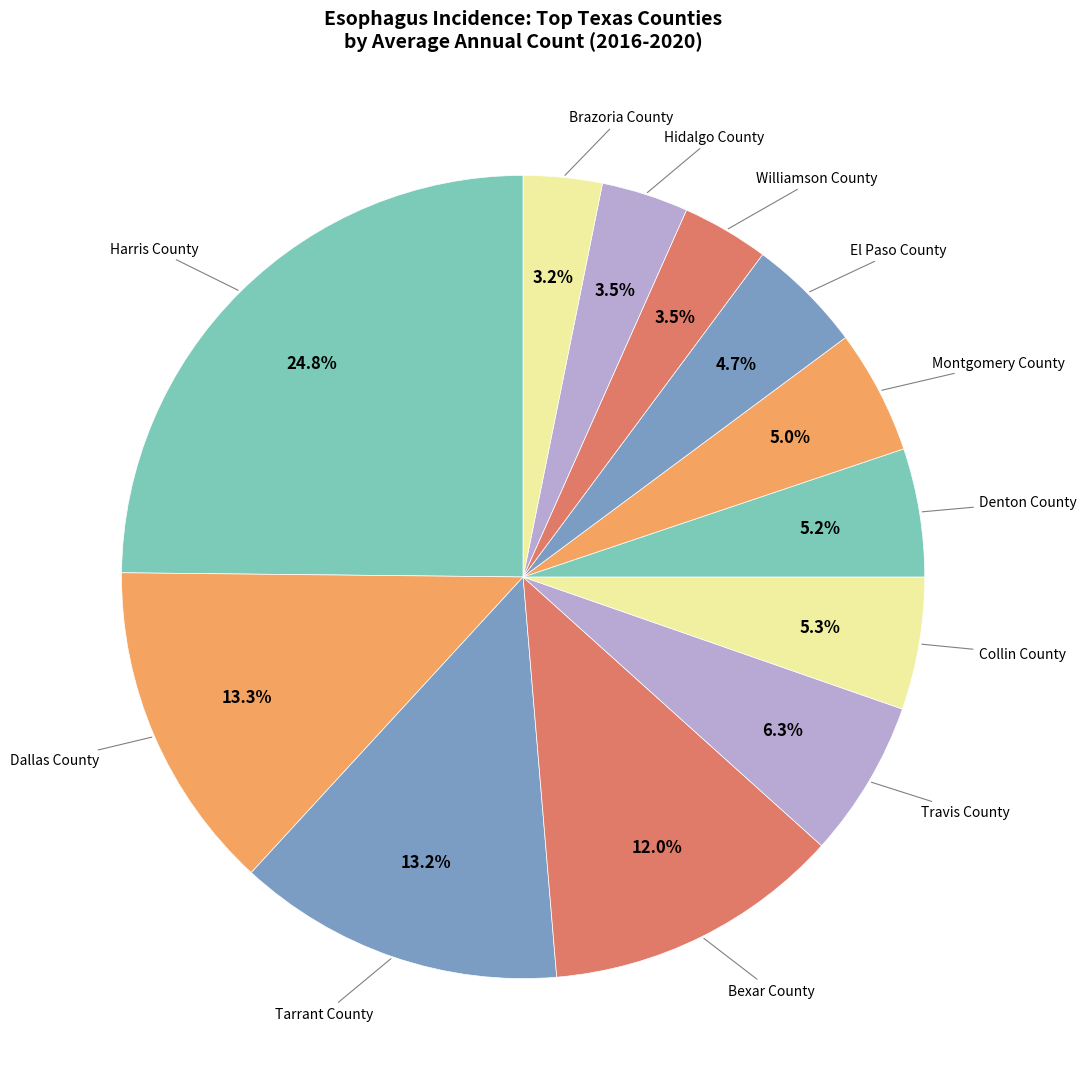

What is the largest slice in the pie chart?

Harris County